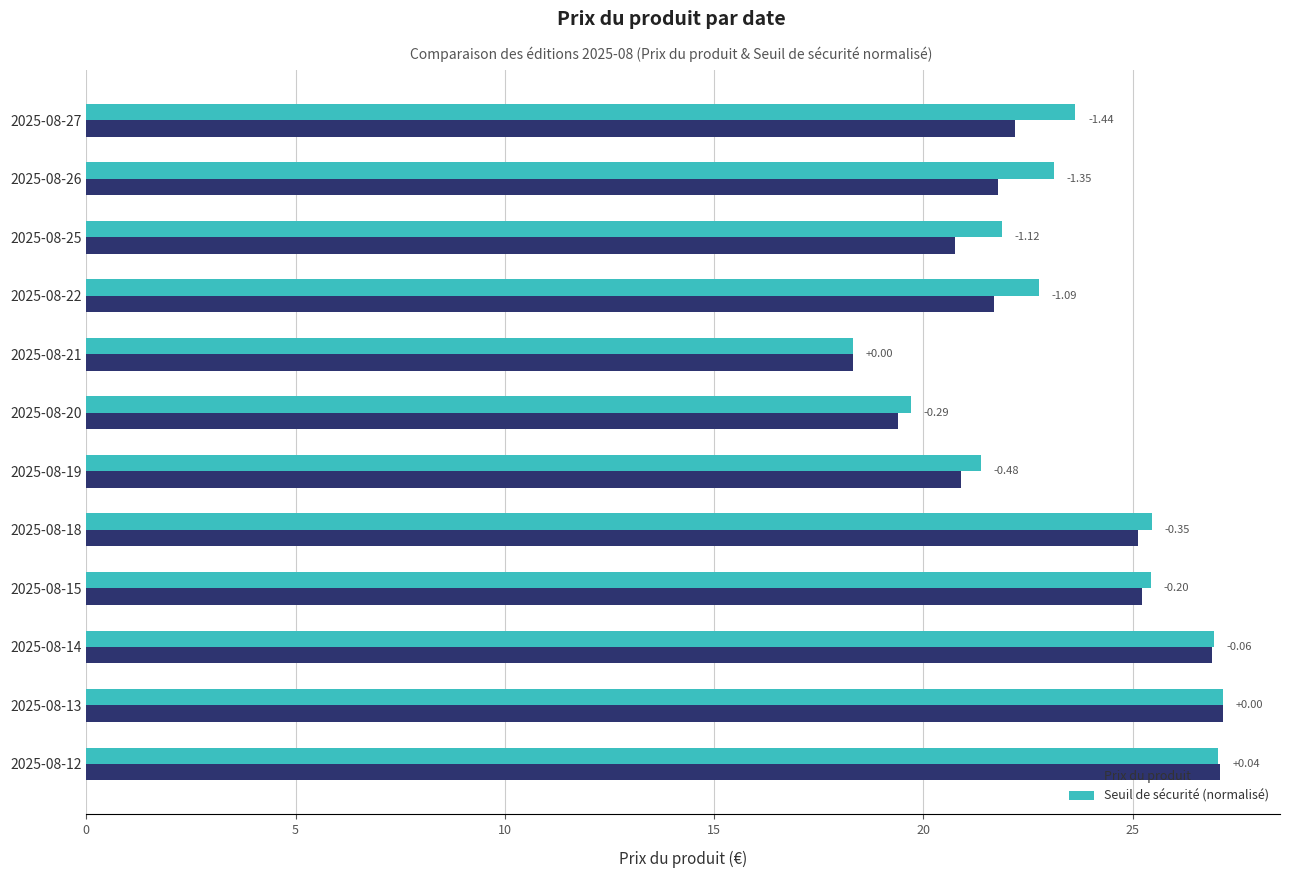

What is the difference between the maximum and minimum values in the Seuil de sécurité (normalisé) series?

8.8